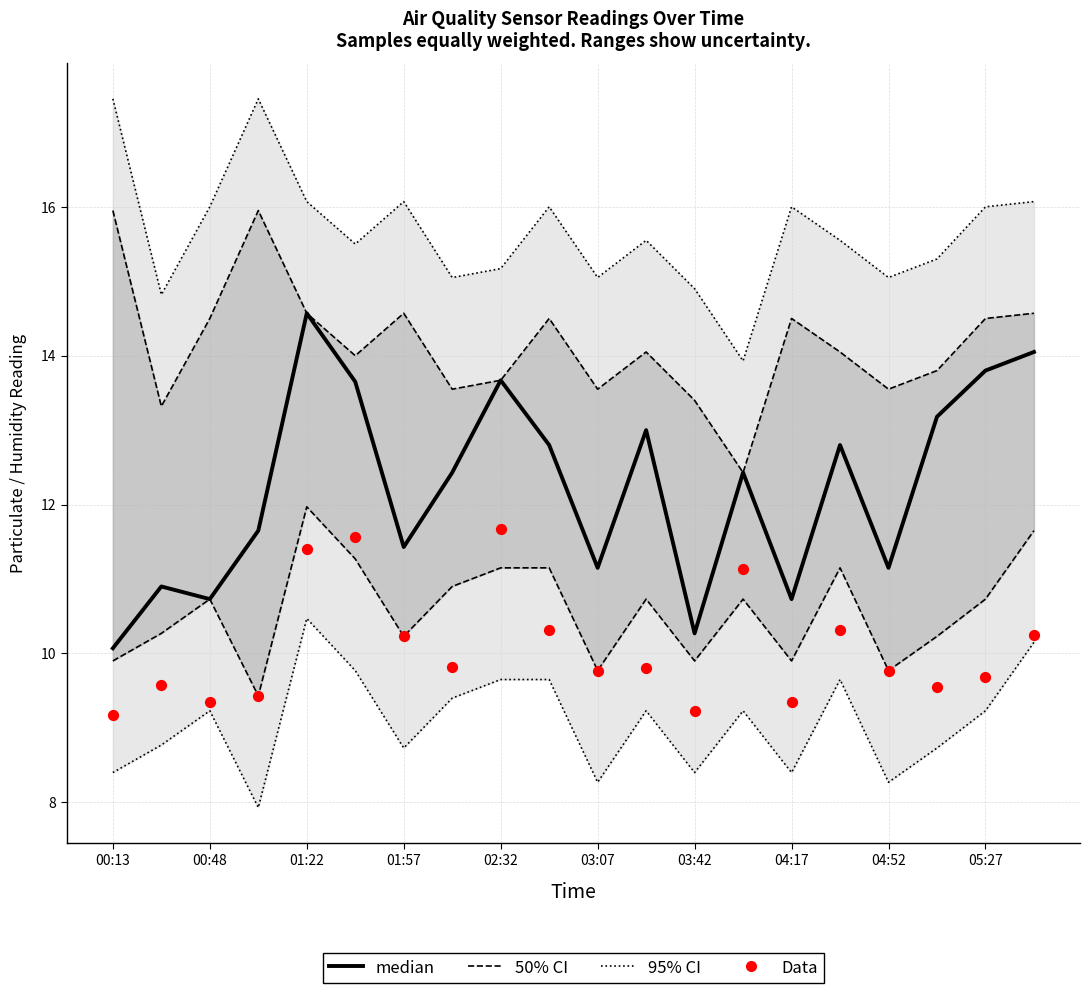

Is the value of 50% CI at 10 greater than the value of Data at 04:17?

Yes